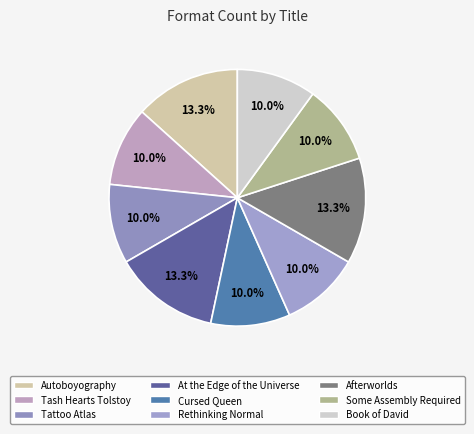

Is Autoboyography the majority of the pie?

No